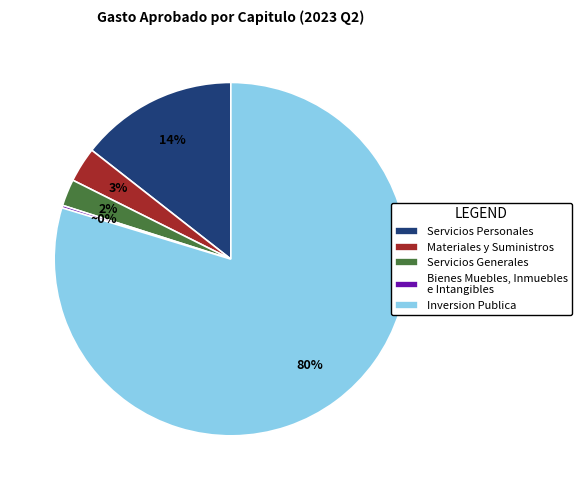

Combined, do Materiales y Suministros and Inversion Publica account for over 50%?

Yes